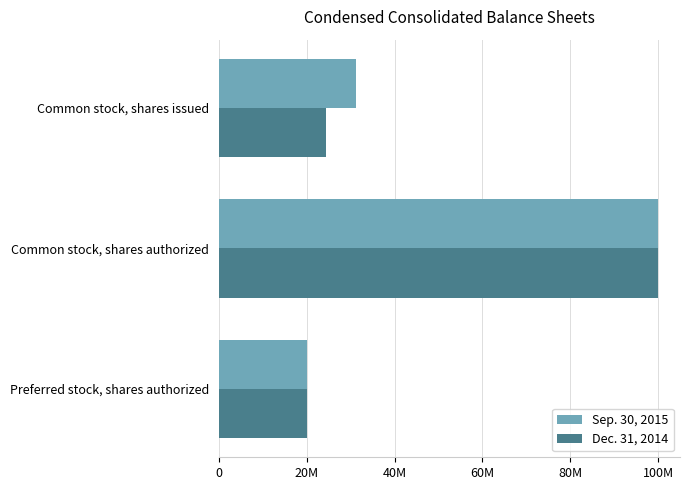

At which label is Dec. 31, 2014 closest to 60000000?

Common stock, shares issued